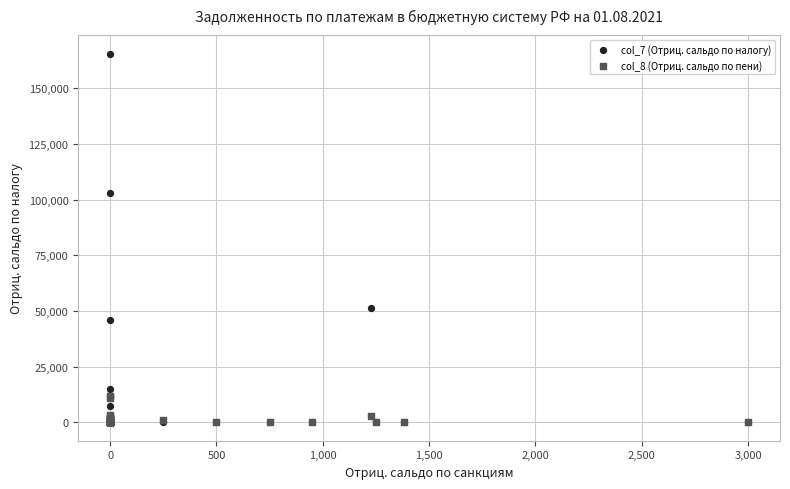

Across all series, what Y value is closest to 82816?

103156.3